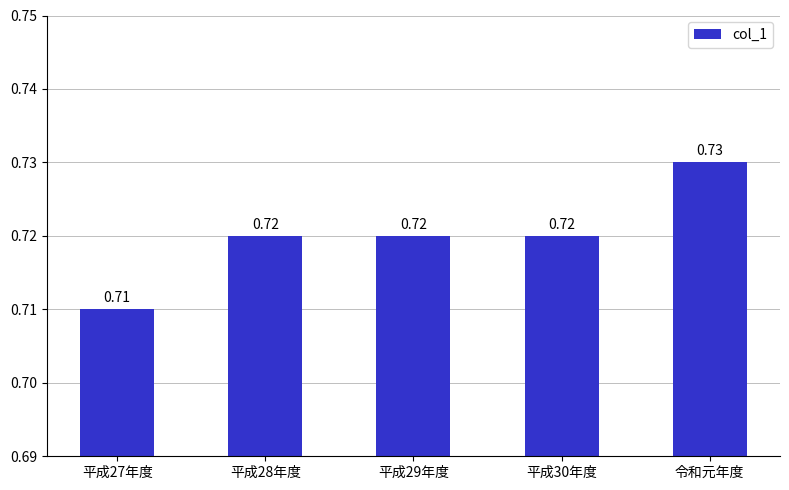

Which label corresponds to the largest value in the chart?

令和元年度